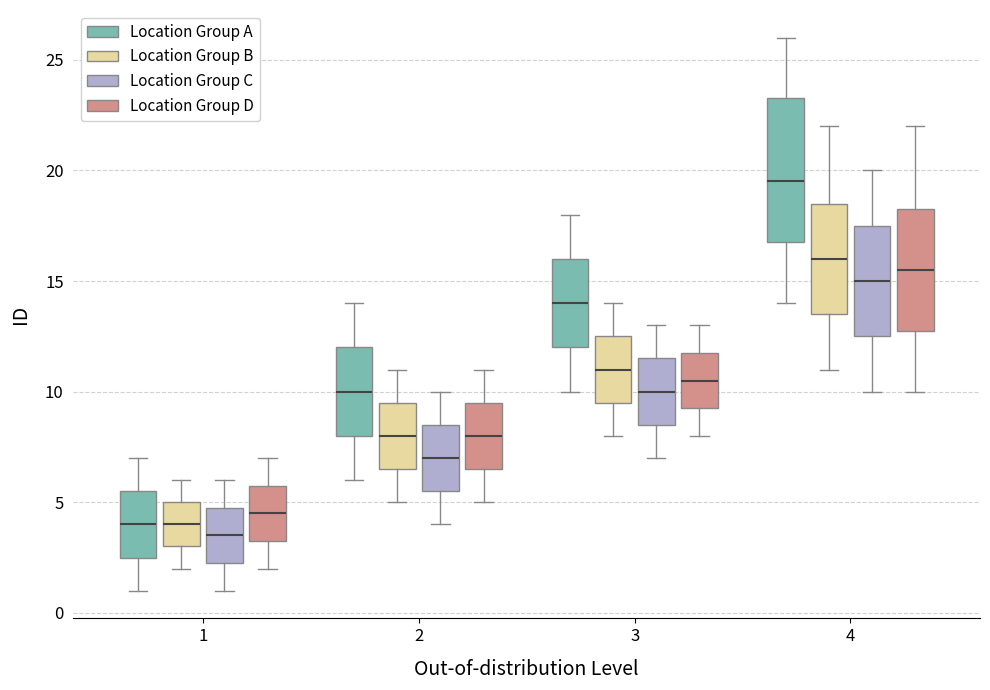

Which box's median line is the highest?

4 (Location Group A)